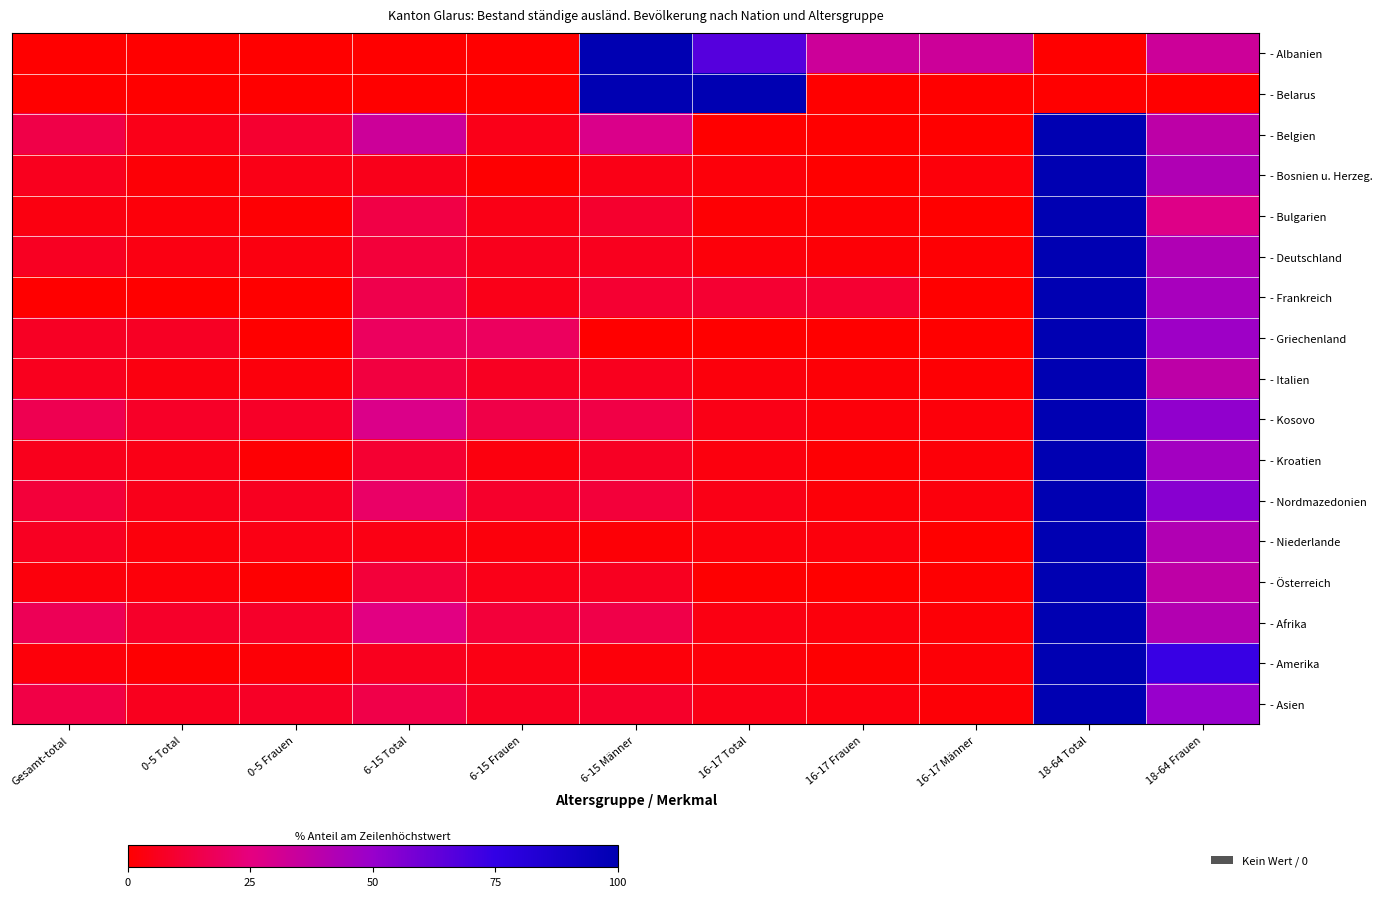

Rank the series by their maximum value, from highest to lowest.

- Albanien, - Belarus, - Belgien, - Bosnien u. Herzeg., - Bulgarien, - Deutschland, - Frankreich, - Griechenland, - Italien, - Kosovo, - Kroatien, - Nordmazedonien, - Niederlande, - Österreich, - Afrika, - Amerika, - Asien